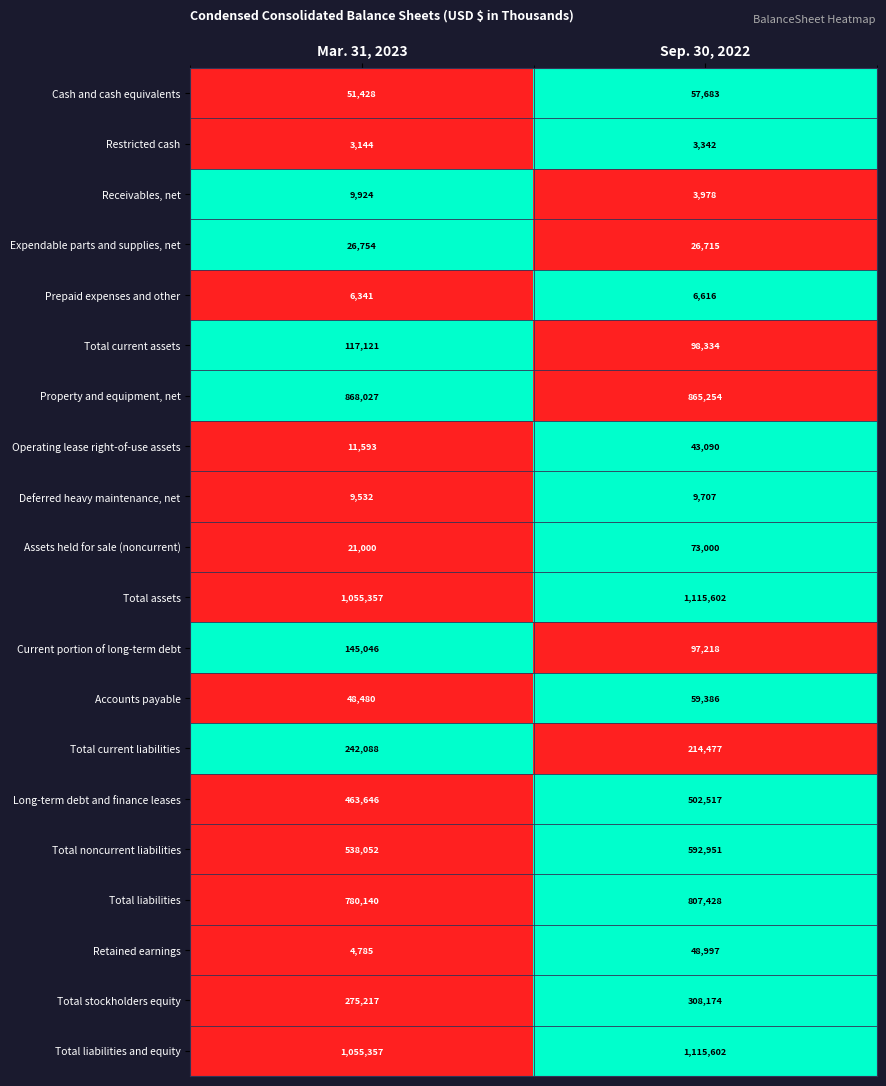

The Restricted cash series shows 3342 at Sep. 30, 2022. True or false?

True